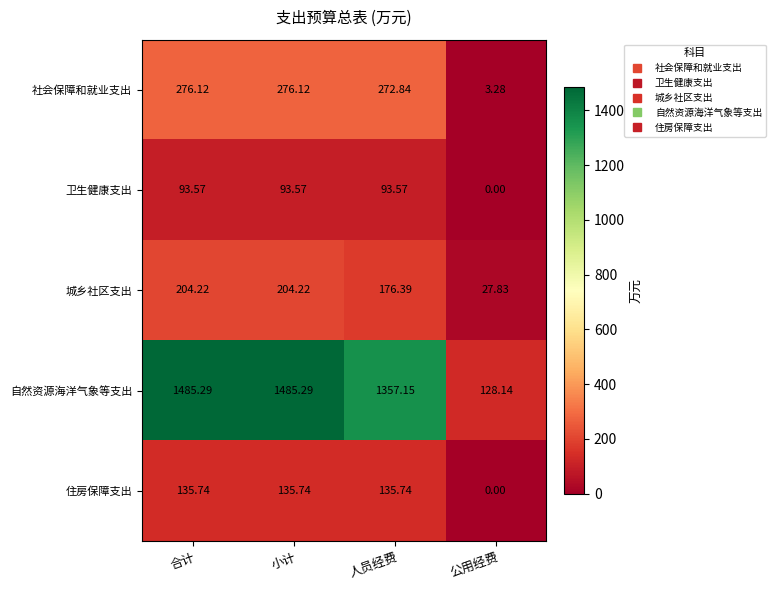

Is the value of 住房保障支出 at 公用经费 greater than the value of 卫生健康支出 at 人员经费?

No